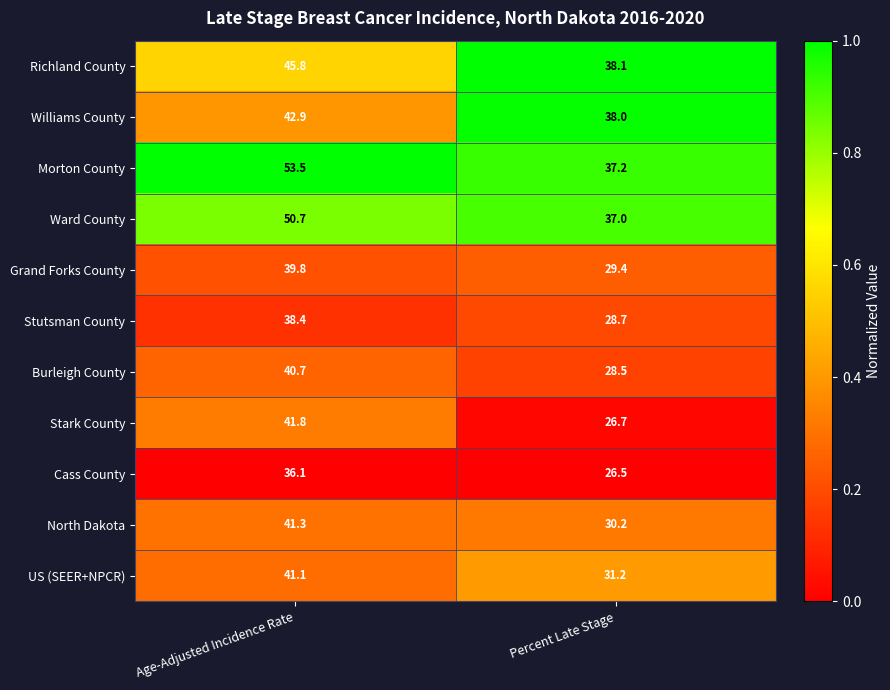

What is the sum of the US (SEER+NPCR) values at Percent Late Stage and Age-Adjusted Incidence Rate?

72.3